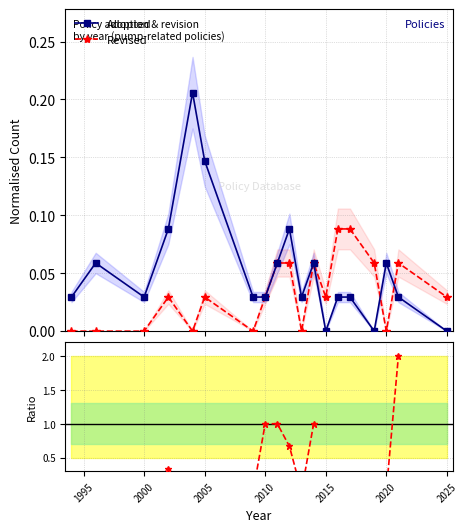

Count the Revised values in the range 0 to 1.

19